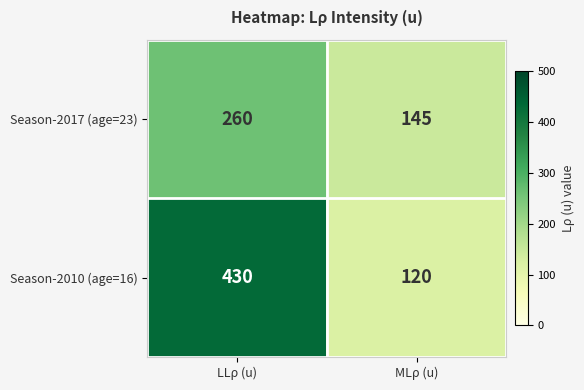

What is the difference between the maximum and minimum values in the Season-2017 (age=23) series?

115